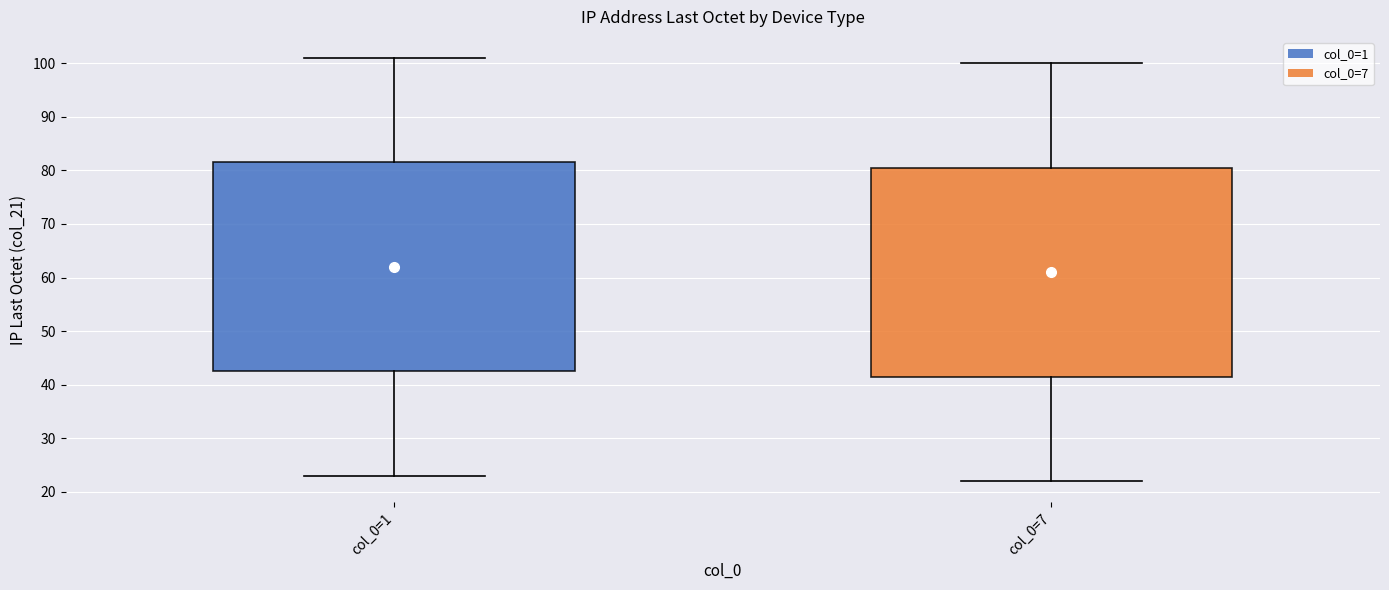

Which box has the highest median line?

col_0=1